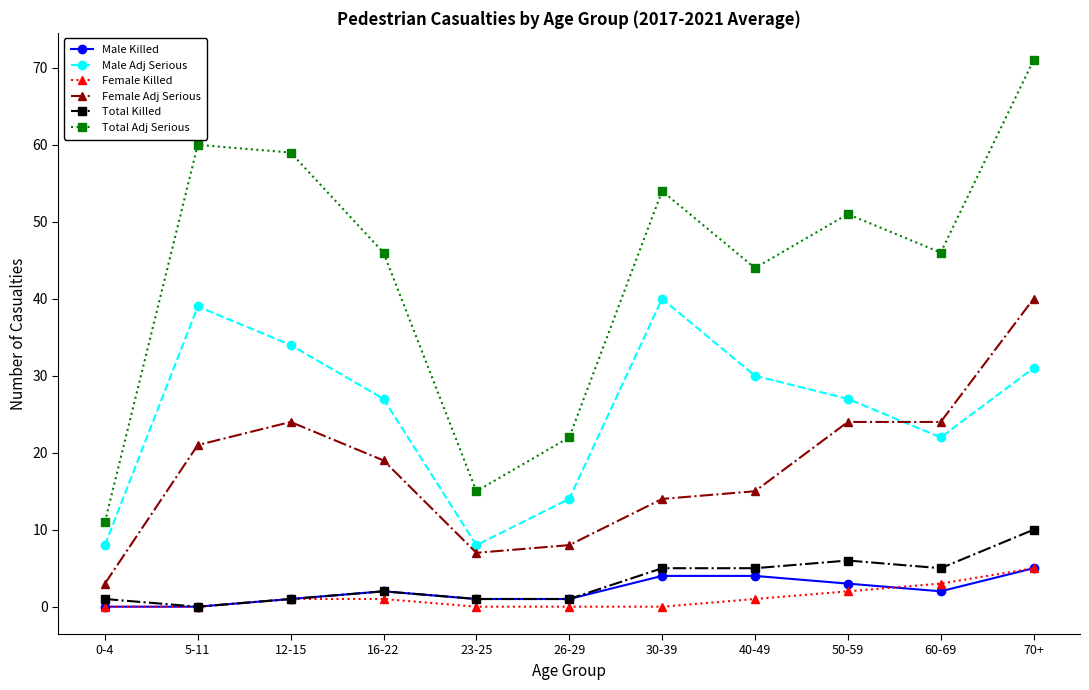

True or false: Total Adj Serious has more than 1 interior local peaks.

True